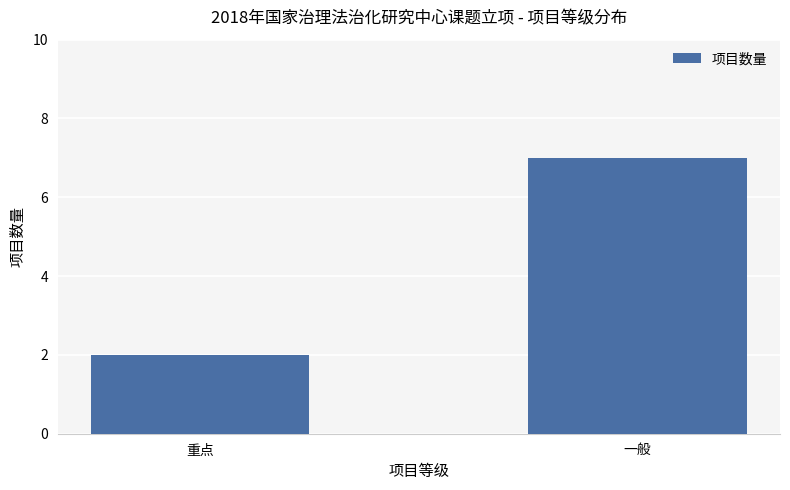

List the labels in order of value, largest first.

一般, 重点